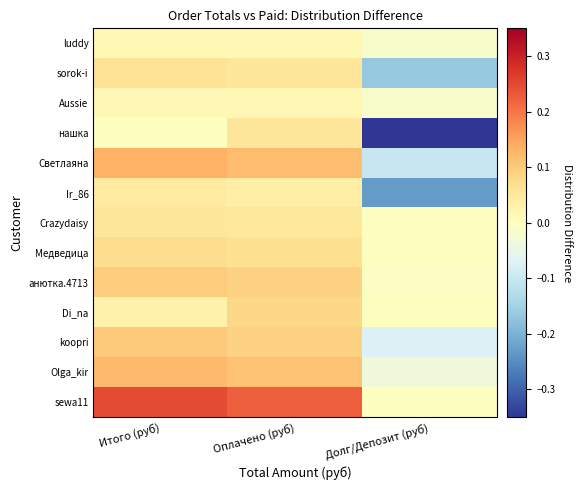

Reading left to right, list all the values displayed in this chart.

luddy: Итого (руб)=0.0	Оплачено (руб)=0.0	Долг/Депозит (руб)=-0.0
sorok-i: Итого (руб)=0.1	Оплачено (руб)=0.1	Долг/Депозит (руб)=-0.2
Aussie: Итого (руб)=0.0	Оплачено (руб)=0.0	Долг/Депозит (руб)=-0.0
нашка: Итого (руб)=0.0	Оплачено (руб)=0.1	Долг/Депозит (руб)=-0.4
Светлаяна: Итого (руб)=0.1	Оплачено (руб)=0.1	Долг/Депозит (руб)=-0.1
Ir_86: Итого (руб)=0.0	Оплачено (руб)=0.0	Долг/Депозит (руб)=-0.2
Crazydaisy: Итого (руб)=0.1	Оплачено (руб)=0.0	Долг/Депозит (руб)=0.0
Медведица: Итого (руб)=0.1	Оплачено (руб)=0.1	Долг/Депозит (руб)=-0.0
анютка.4713: Итого (руб)=0.1	Оплачено (руб)=0.1	Долг/Депозит (руб)=-0.0
Di_na: Итого (руб)=0.0	Оплачено (руб)=0.1	Долг/Депозит (руб)=0.0
koopri: Итого (руб)=0.1	Оплачено (руб)=0.1	Долг/Депозит (руб)=-0.1
Olga_kir: Итого (руб)=0.1	Оплачено (руб)=0.1	Долг/Депозит (руб)=-0.0
sewa11: Итого (руб)=0.2	Оплачено (руб)=0.2	Долг/Депозит (руб)=-0.0